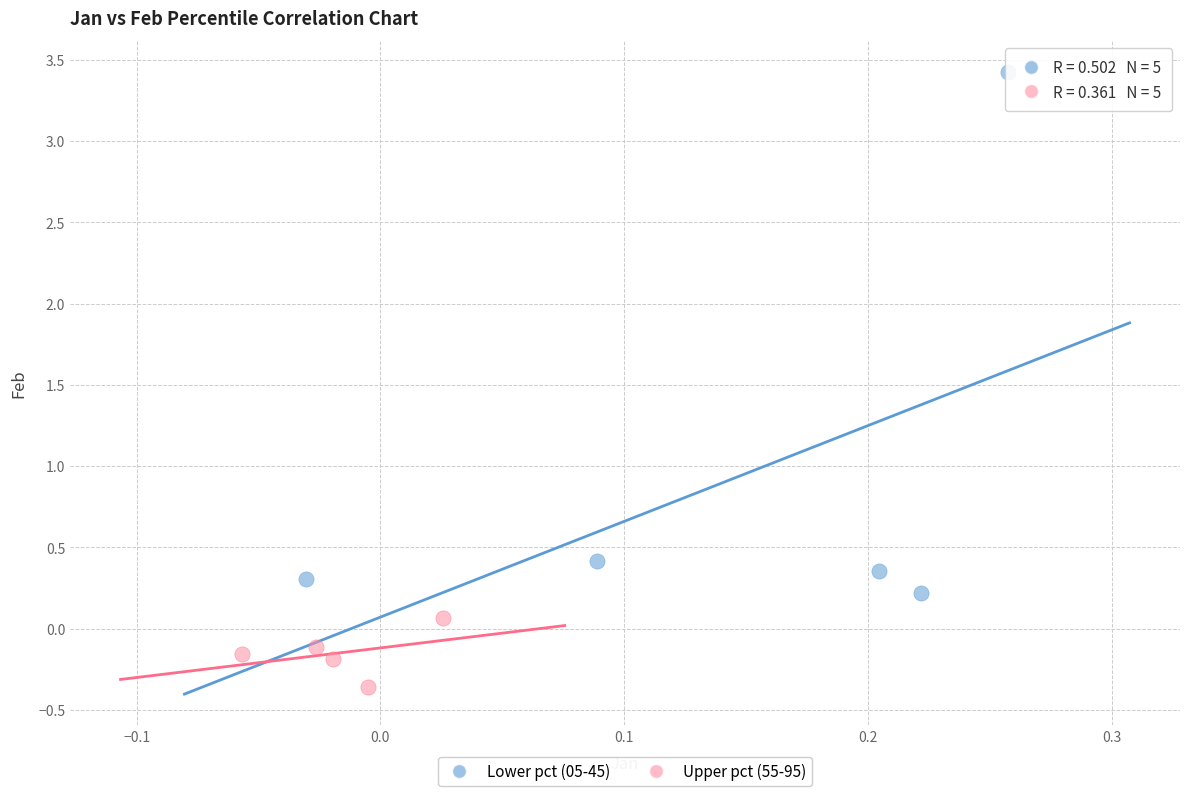

Which series reaches the minimum Y coordinate?

Upper pct (55-95)